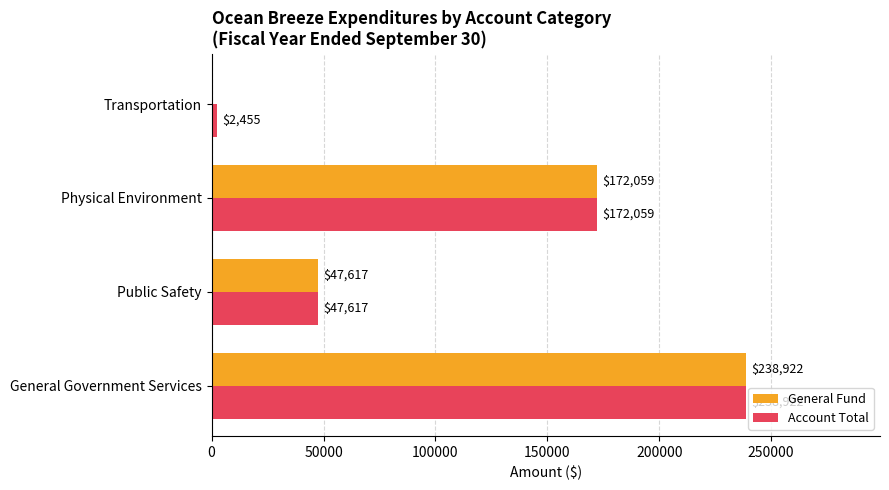

Which series changed the most between Physical Environment and Transportation?

General Fund